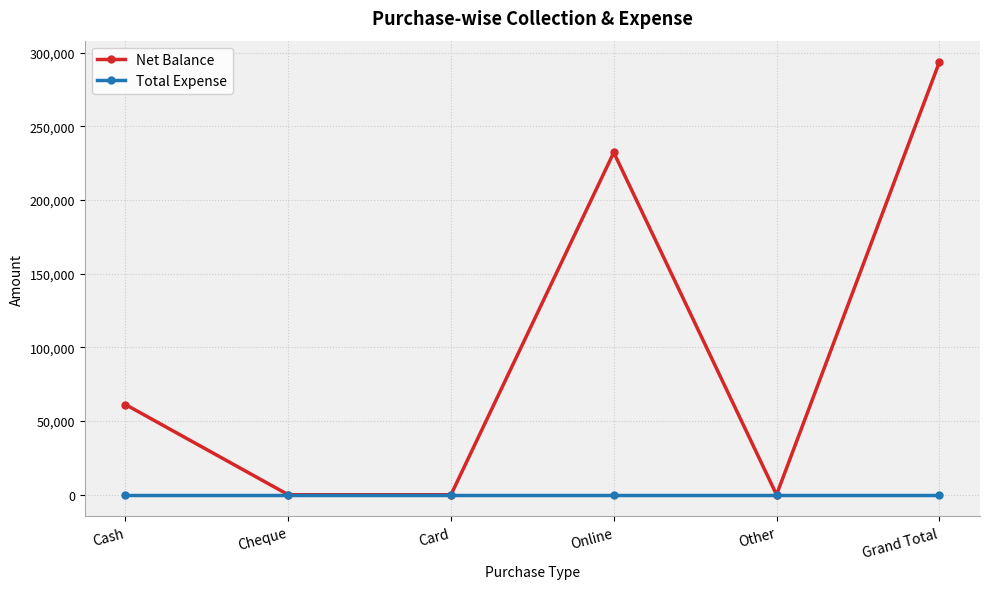

What are all the series names shown in the legend?

Net Balance, Total Expense